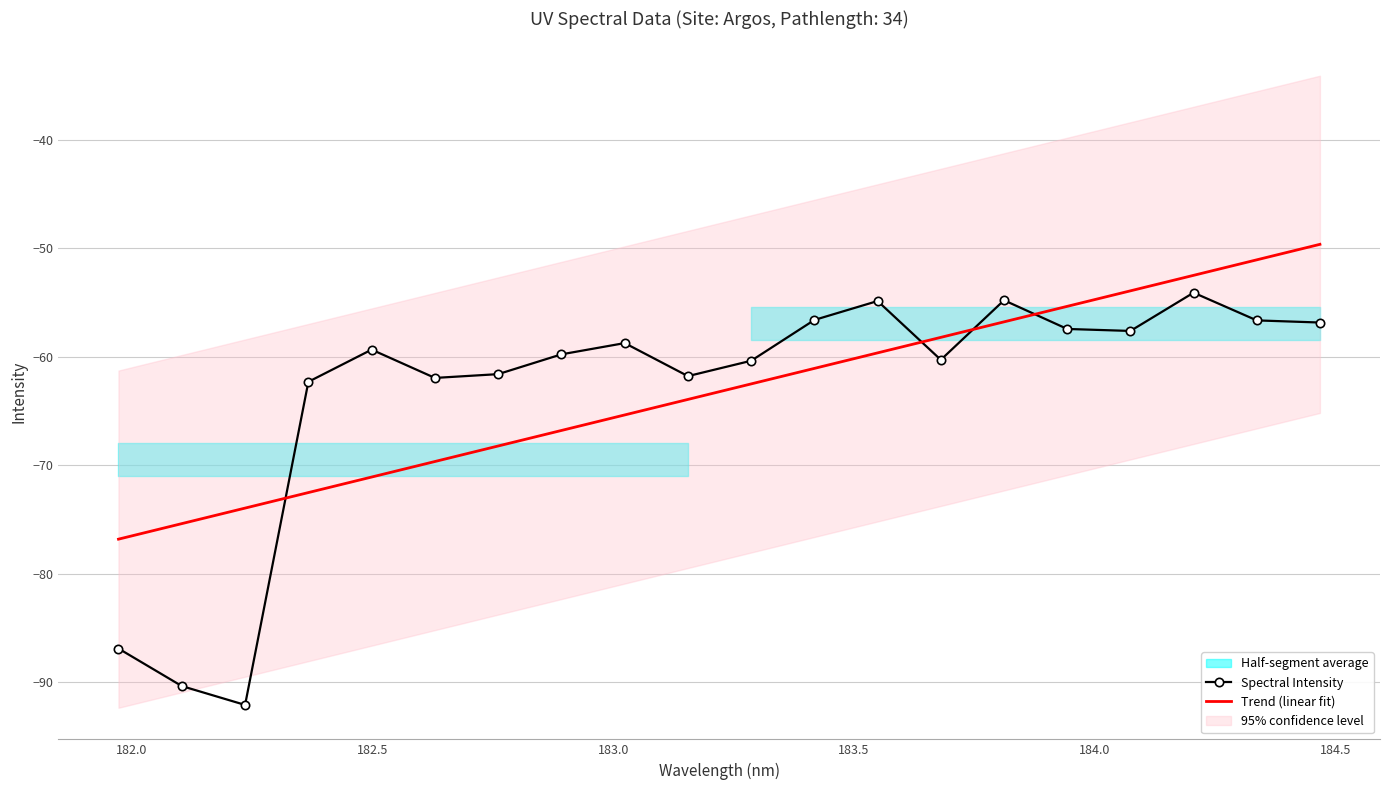

What is the highest value of the Spectral Intensity series?

-54.1